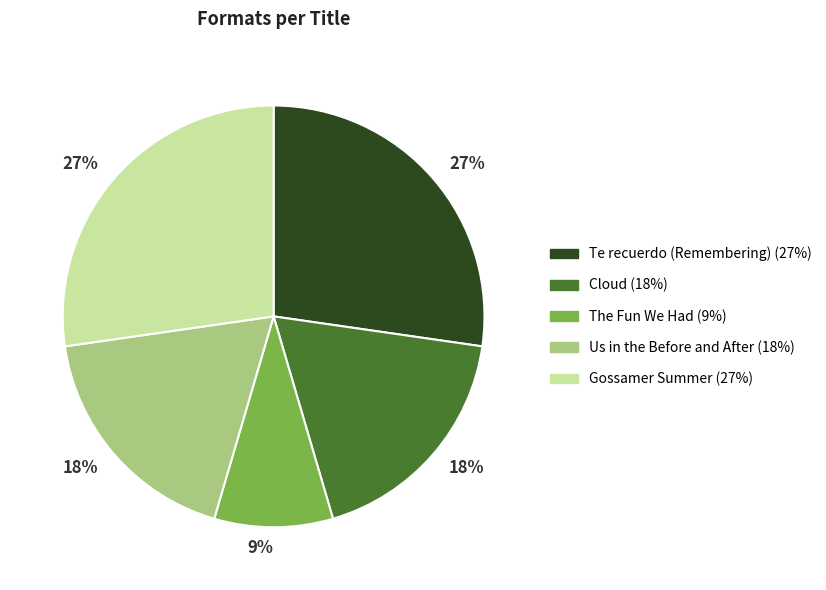

Is there a majority slice in this chart?

No